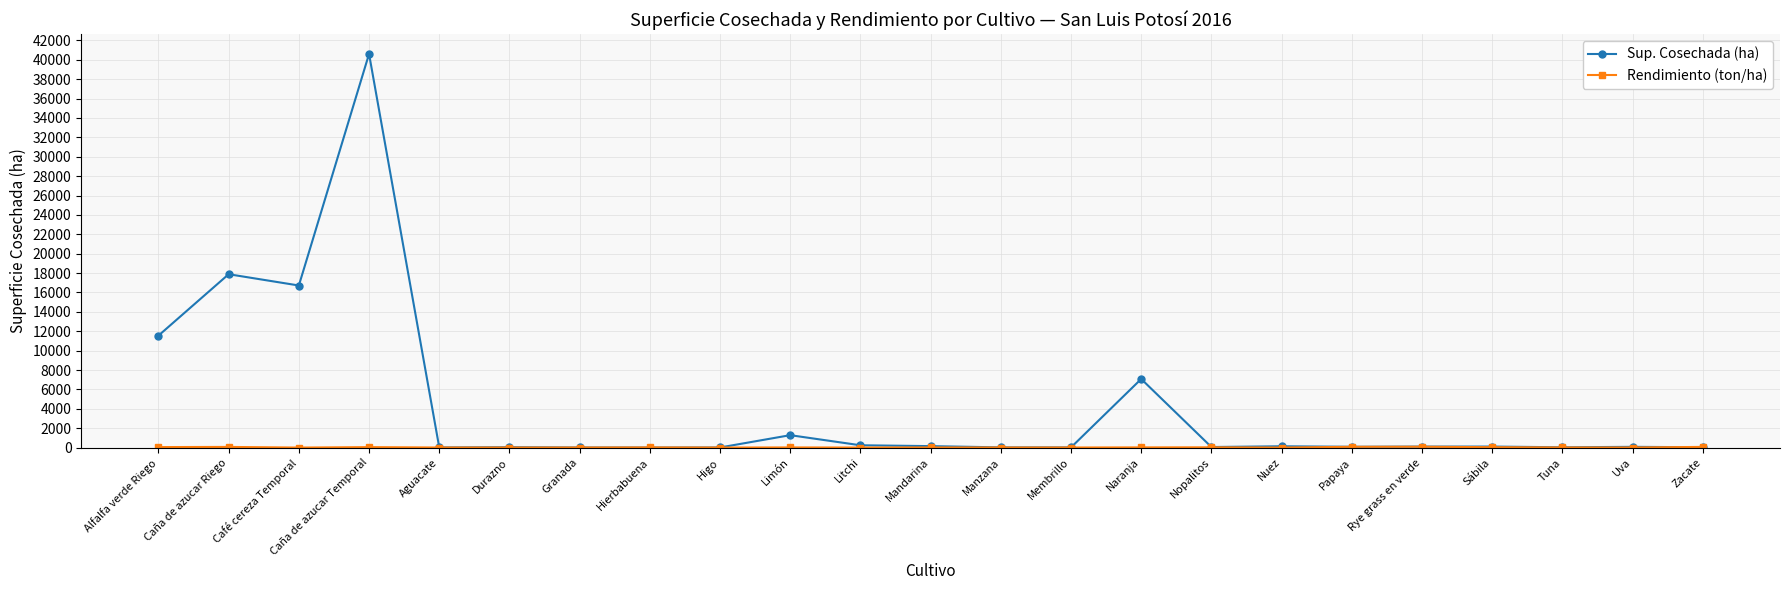

Where is Sup. Cosechada (ha) nearest to the value 20307?

Caña de azucar Riego